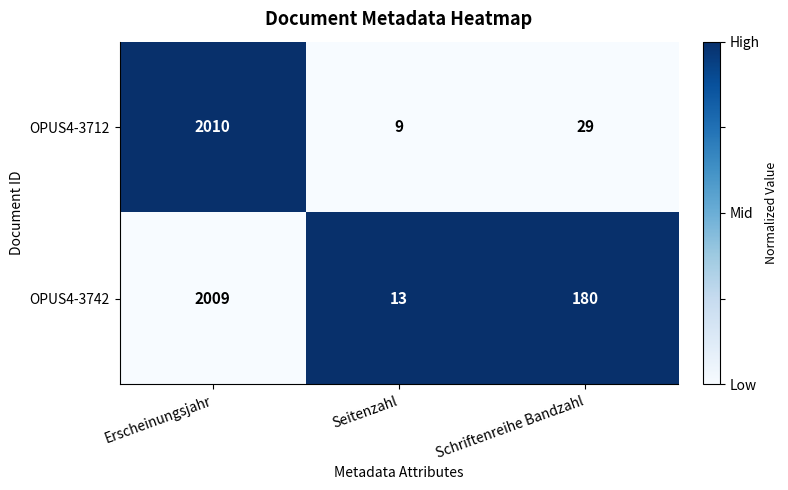

What is the difference between the maximum and minimum values in the OPUS4-3712 series?

2001